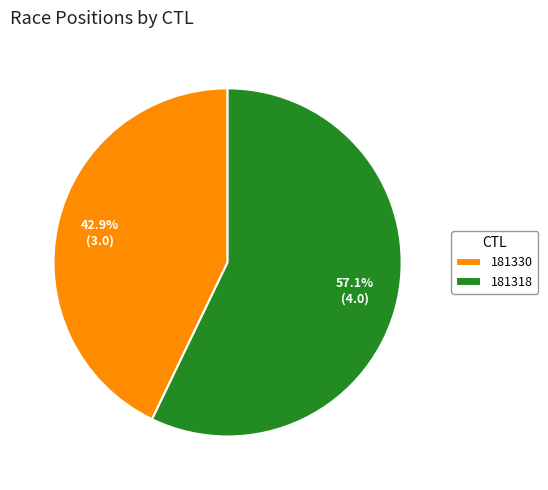

Does 181318 represent more than half of the total?

Yes